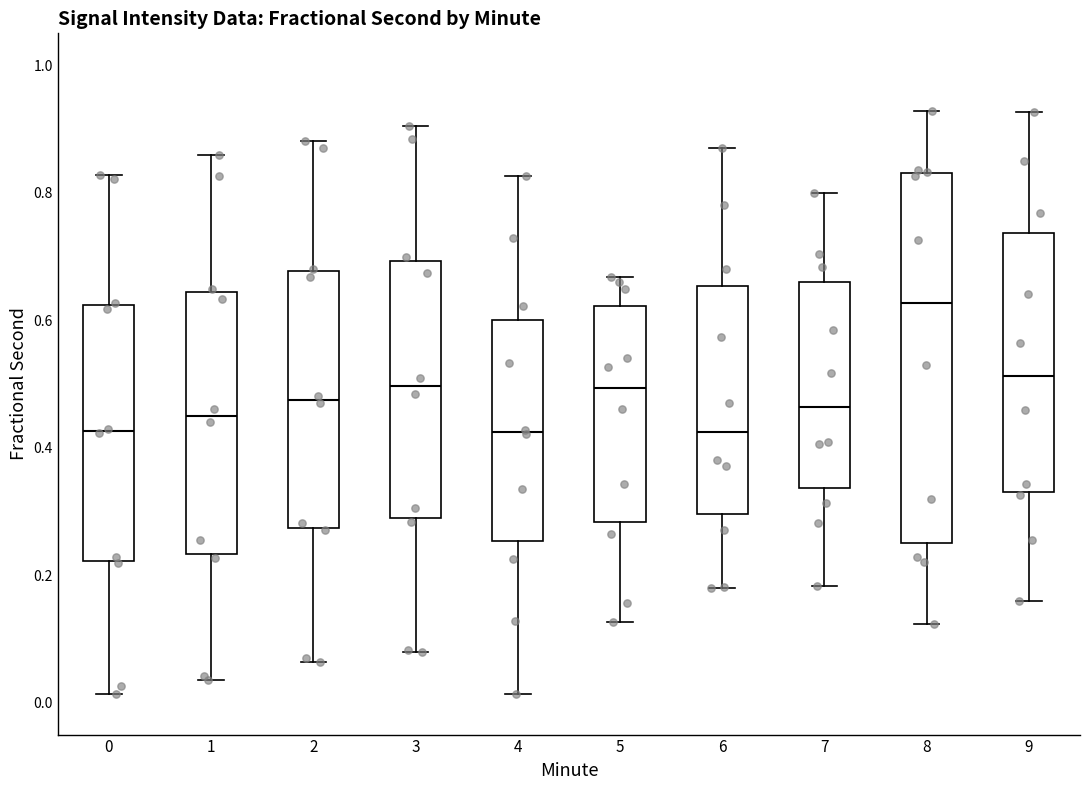

Which box is the tallest, from its lower edge to its upper edge?

8